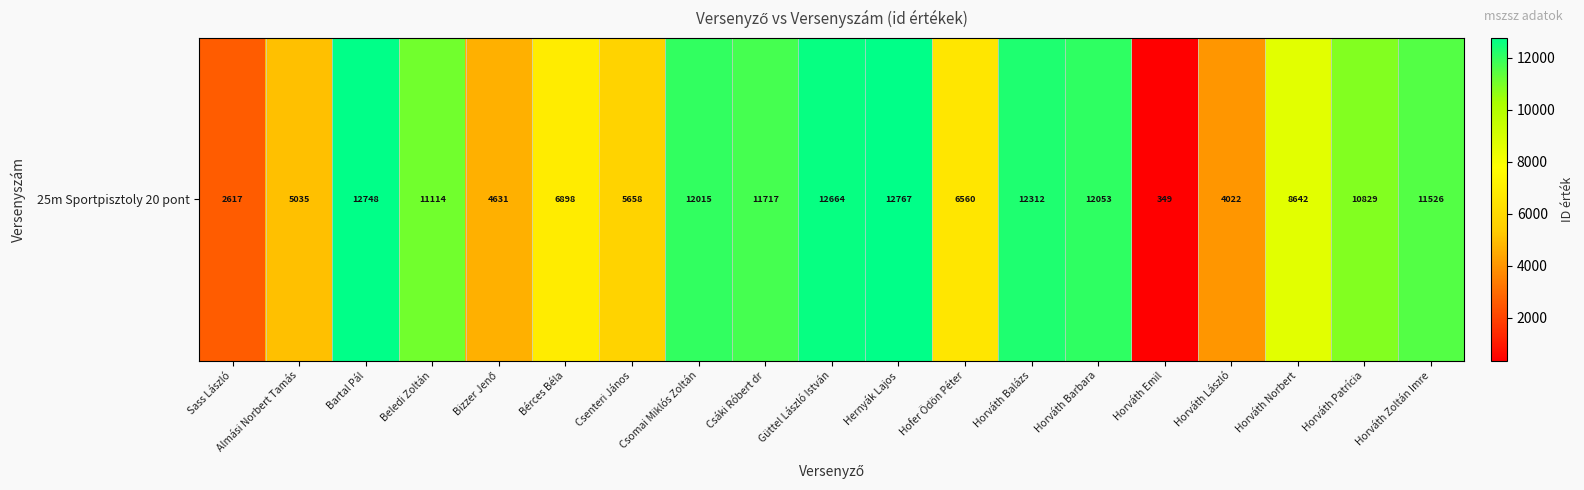

How many data points are less than 10829?

9